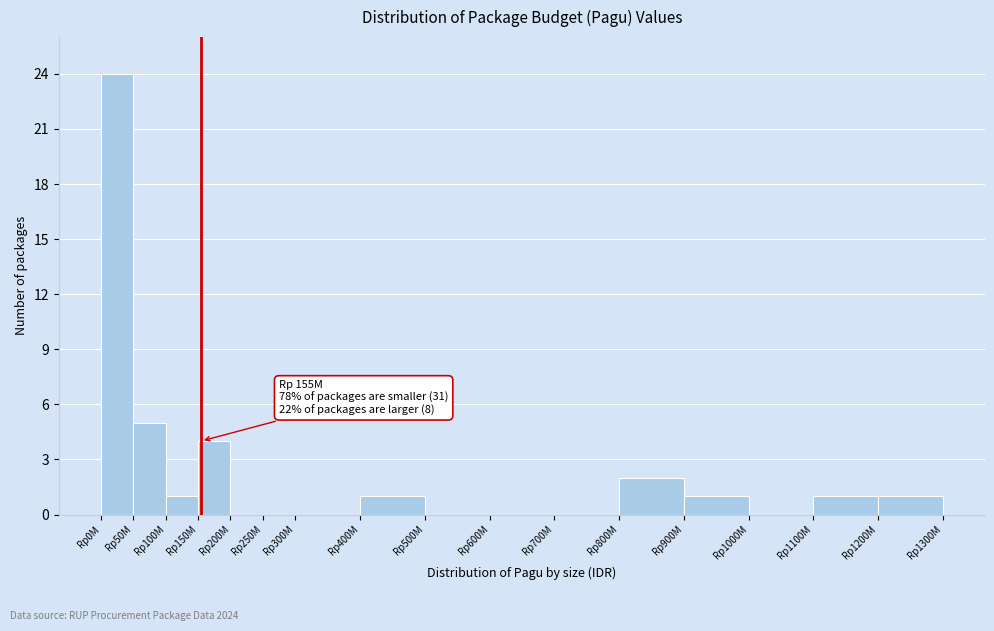

Reading left to right, list all the values displayed in this chart.

Rp0M=24	Rp50M=5	Rp100M=1	Rp150M=4	Rp200M=0	Rp250M=0	Rp300M=0	Rp400M=1	Rp500M=0	Rp600M=0	Rp700M=0	Rp800M=2	Rp900M=1	Rp1000M=0	Rp1100M=1	Rp1200M=1